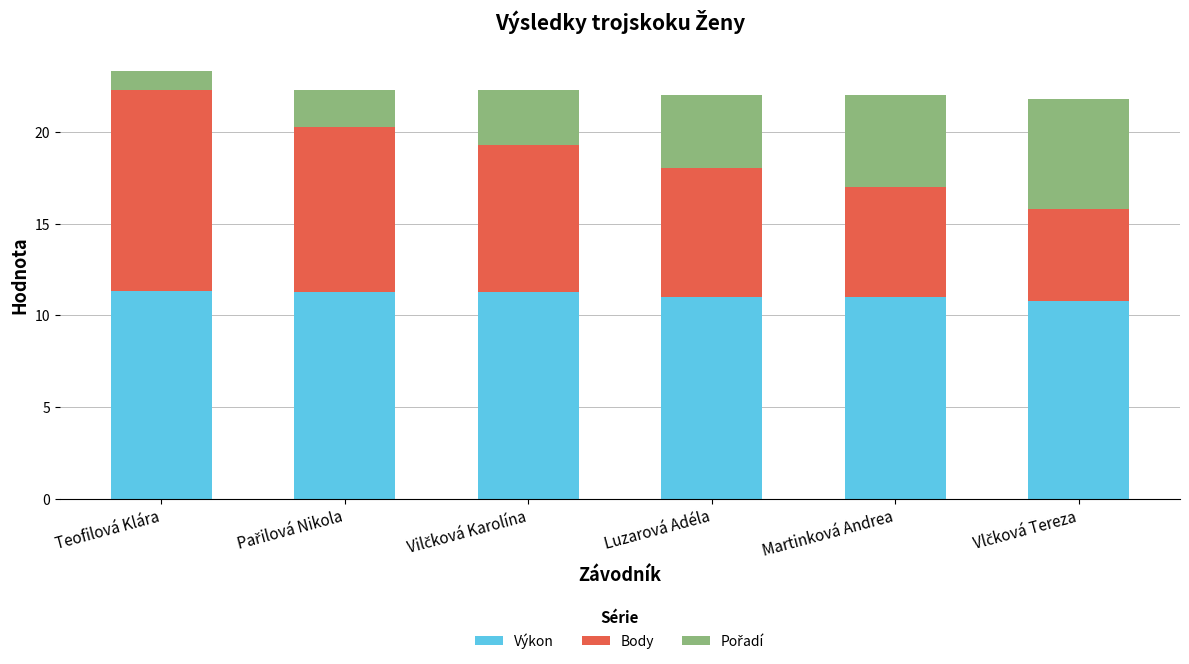

What is the approximate value of Výkon at Luzarová Adéla?

11.0